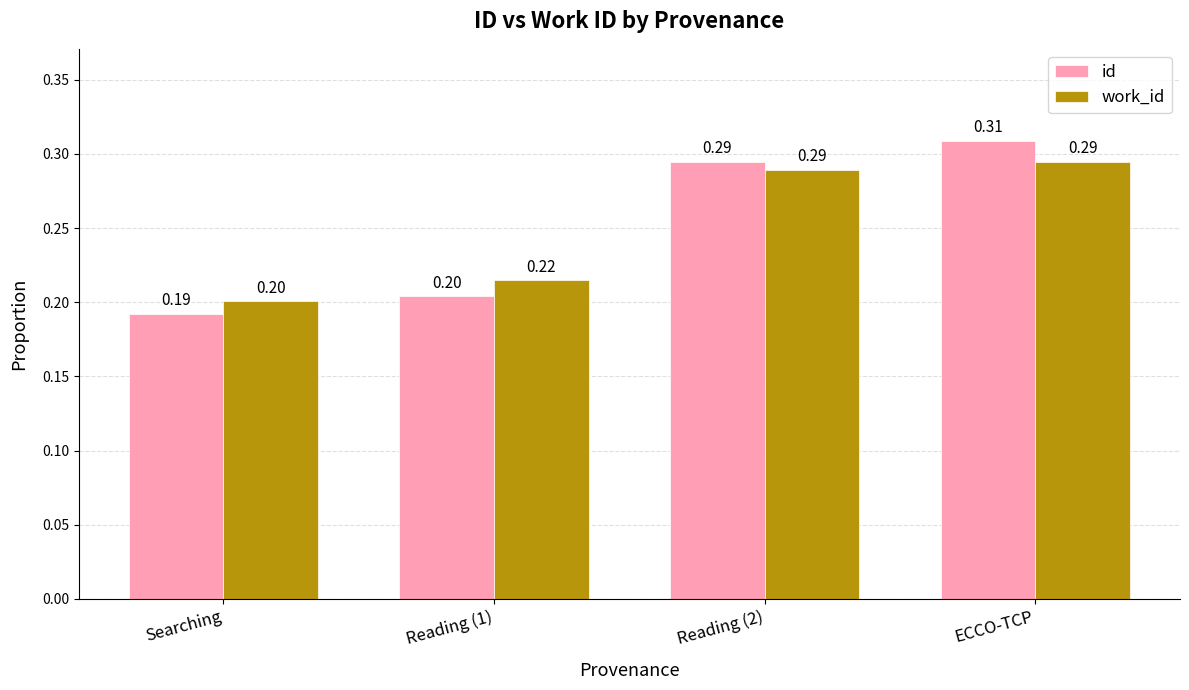

At which category is the sum across all series the highest?

ECCO-TCP